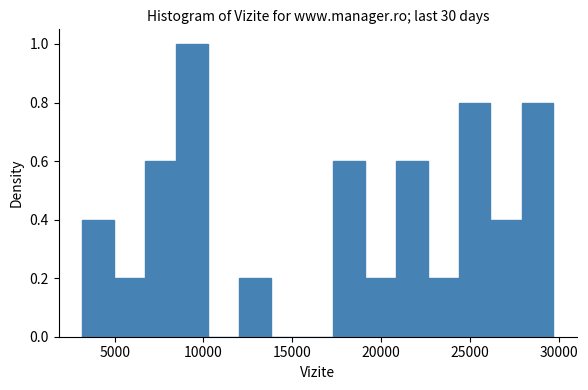

Around what value on the x-axis is the tallest bar? Give the approximate position of its centre, as read against the axis.

9500